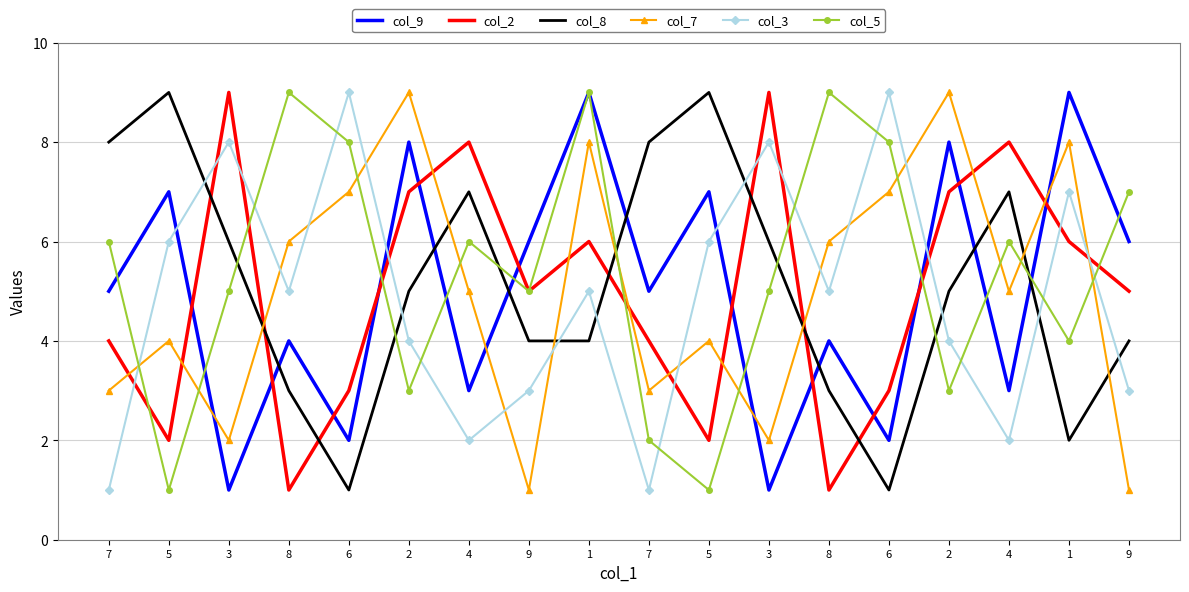

What are all the series names shown in the legend?

col_9, col_2, col_8, col_7, col_3, col_5